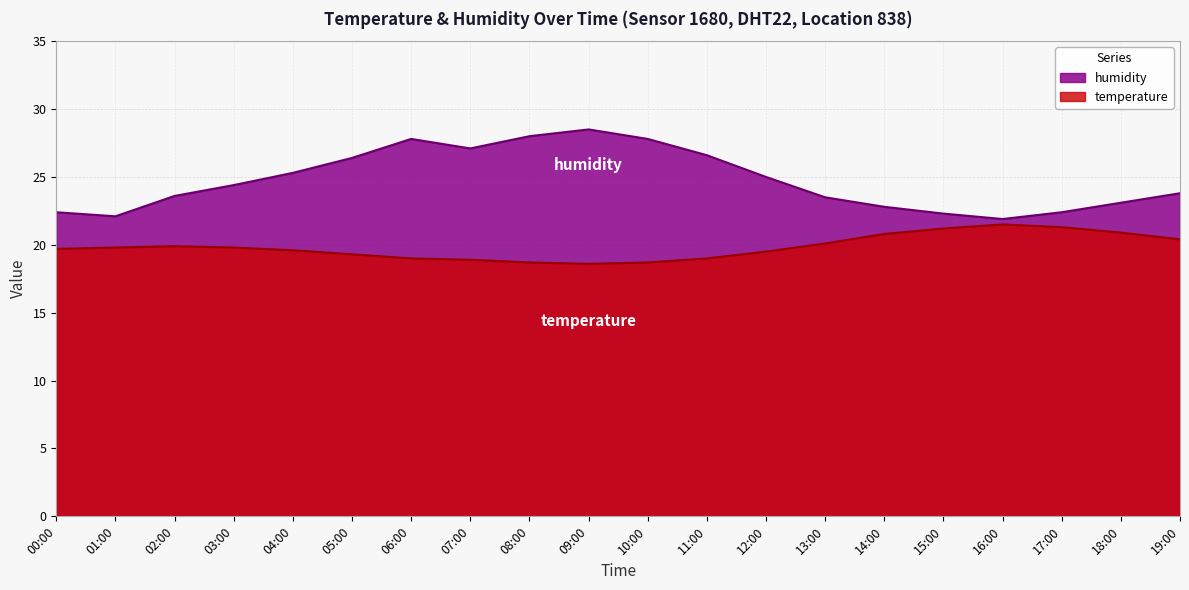

List the labels in order of humidity value, largest first.

09:00, 08:00, 06:00, 10:00, 07:00, 11:00, 05:00, 04:00, 12:00, 03:00, 19:00, 02:00, 13:00, 18:00, 14:00, 00:00, 17:00, 15:00, 01:00, 16:00